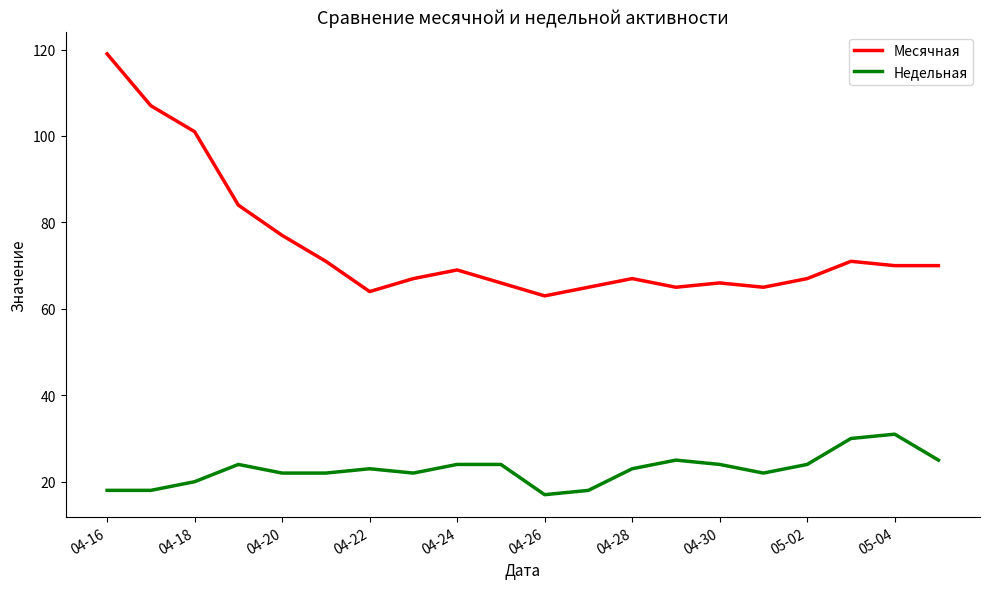

True or false: Недельная has more than 2 interior local peaks.

True